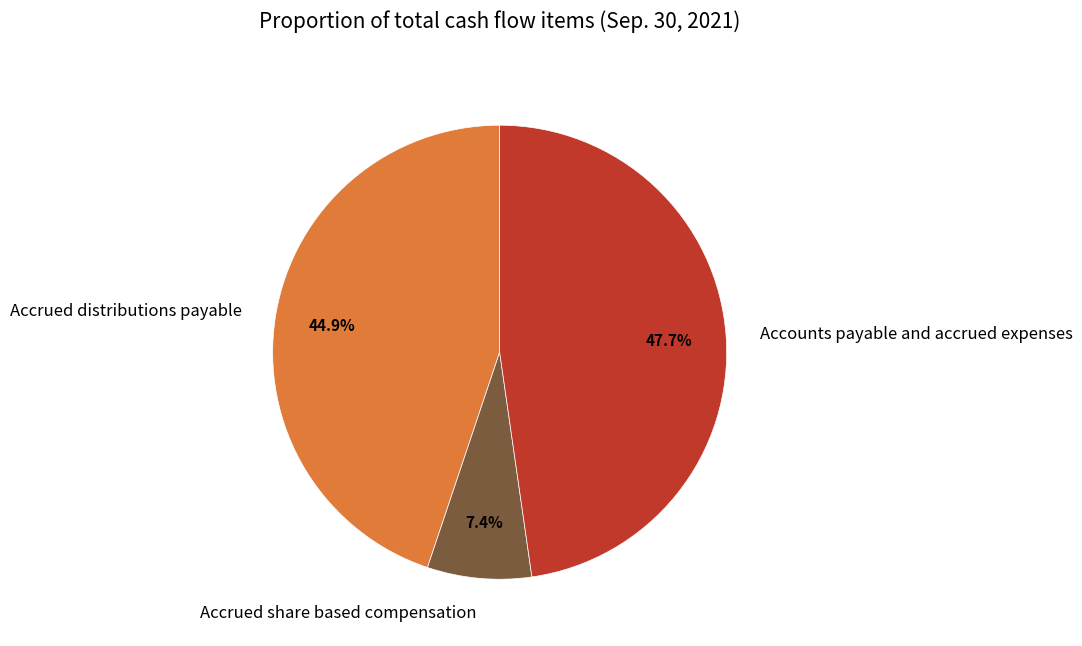

Do Accounts payable and accrued expenses and Accrued distributions payable together represent more than half of the pie?

Yes